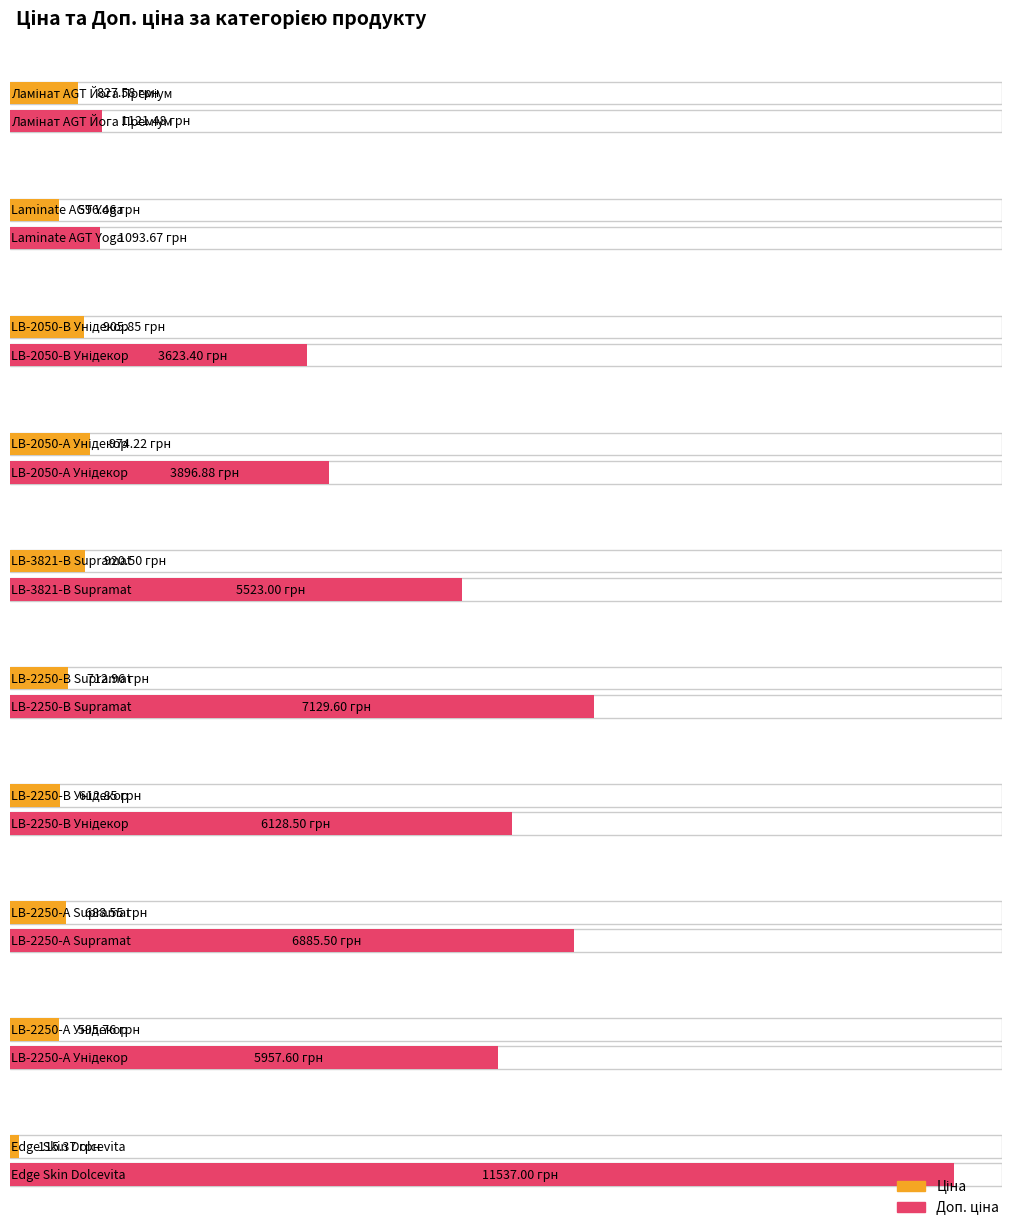

What is the label of the 4th bar from the right?

LB-2250-В Унідекор